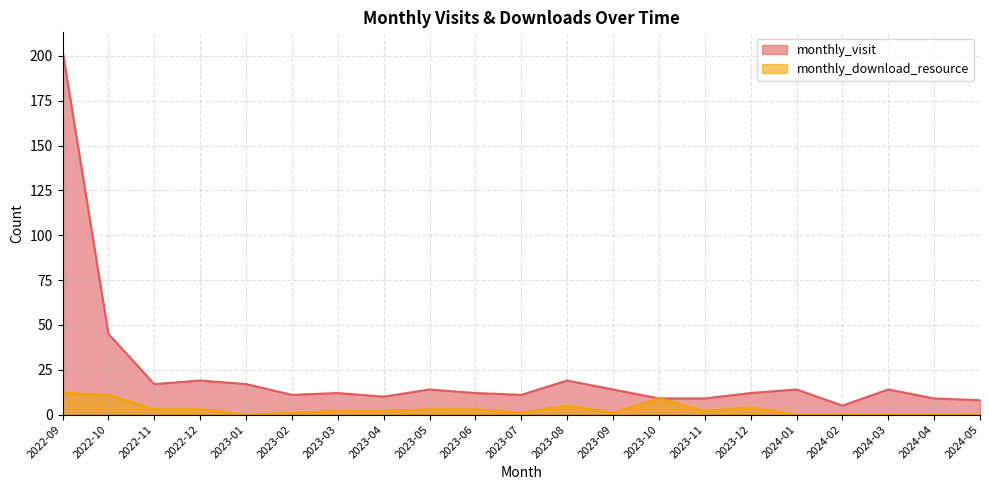

Reading left to right, what are all the values shown in this chart?

monthly_visit: 203	45	17	19	17	11	12	10	14	12	11	19	14	9	9	12	14	5	14	9	8
monthly_download_resource: 12	11	3	3	0	1	2	2	3	3	1	5	1	9	2	4	0	0	0	0	0